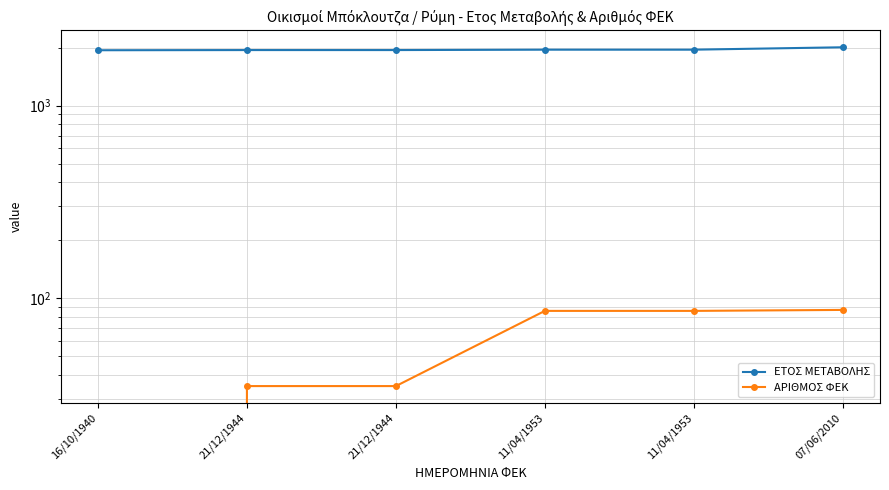

List the series in order of their peak value, lowest first.

ΑΡΙΘΜΟΣ ΦΕΚ, ΕΤΟΣ ΜΕΤΑΒΟΛΗΣ